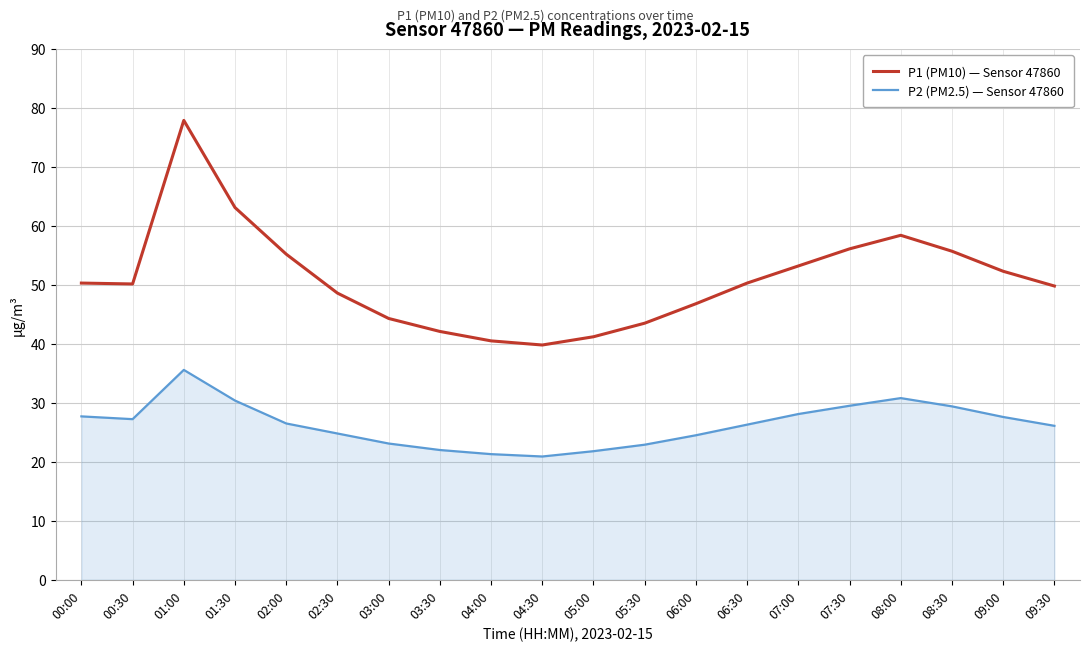

What is the average value of the P2 (PM2.5) — Sensor 47860 series?

26.3